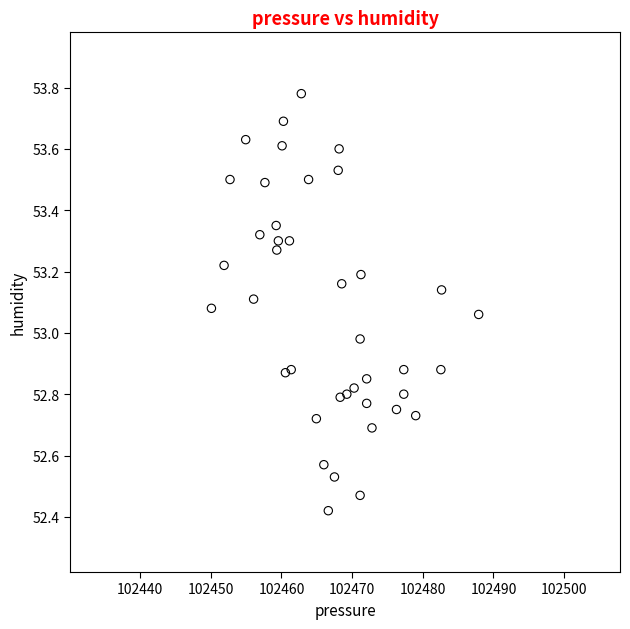

What is the range of X values (max minus min)?

37.8